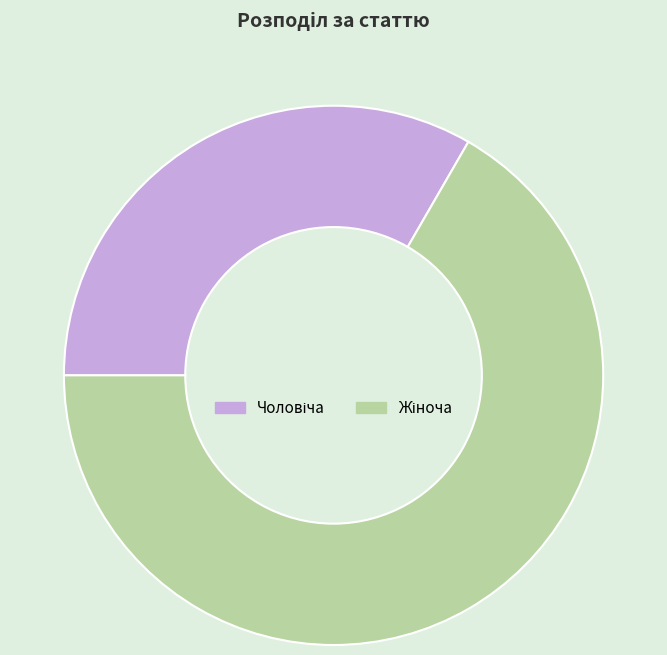

Is there a majority slice in this chart?

Yes